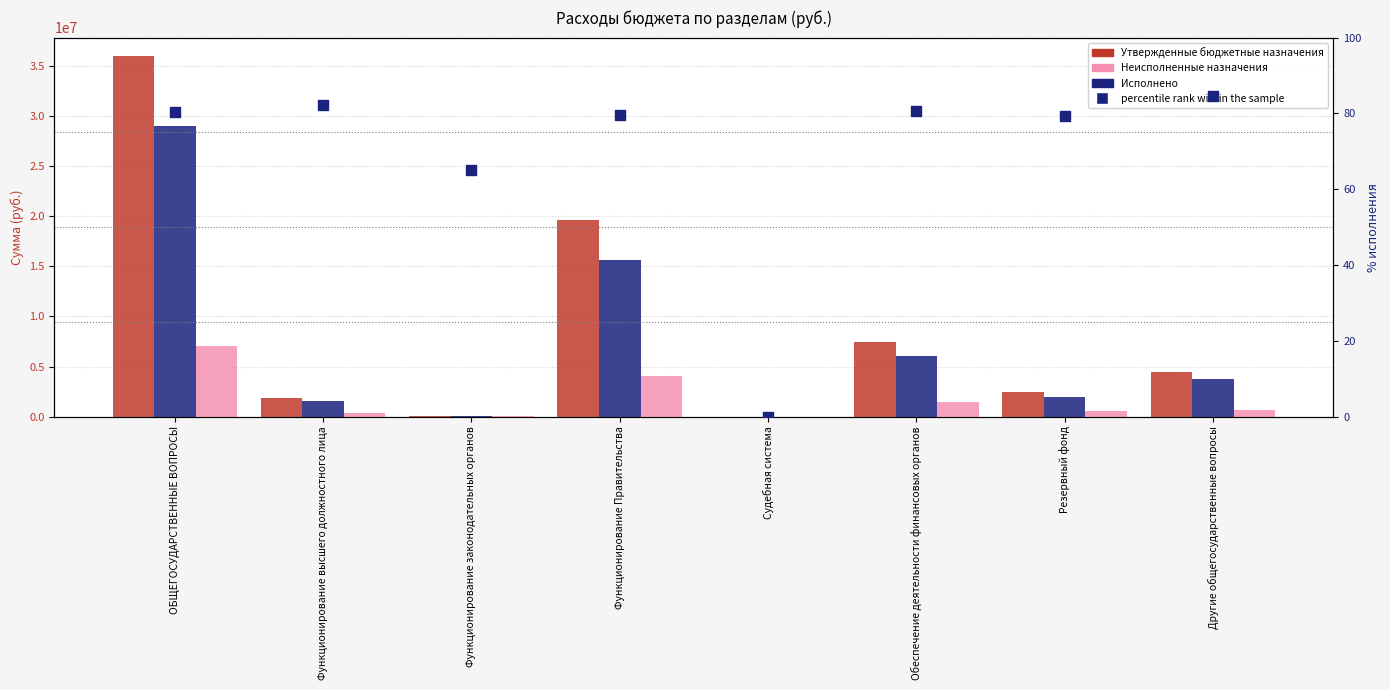

Is the value of percentile rank within the sample at Обеспечение деятельности финансовых органов greater than the value of Утвержденные бюджетные назначения at Функционирование законодательных органов?

No